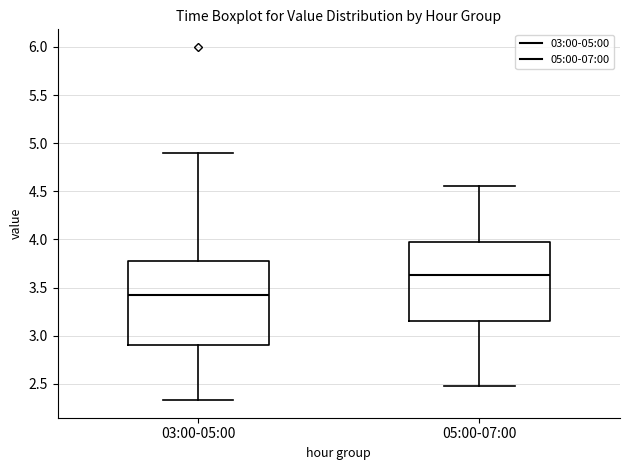

Which box's median line is the lowest?

03:00-05:00